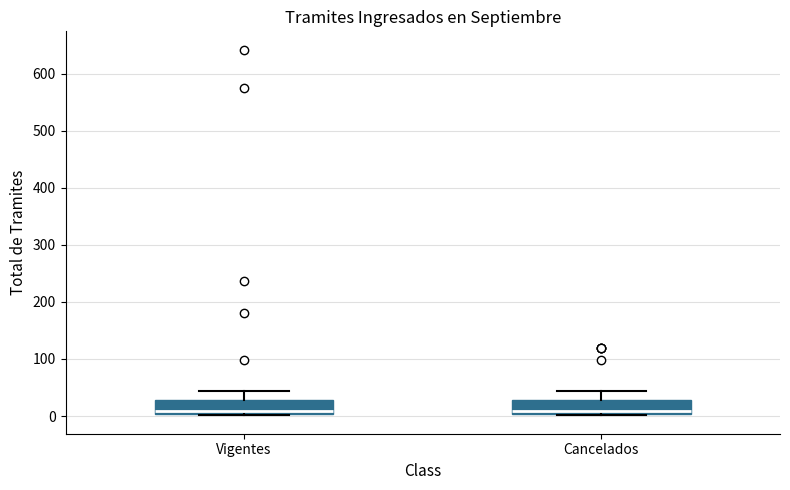

Reading left to right, transcribe this box plot: for each box, give where its median line is, the range the box spans, and where its two whiskers end, as read against the y-axis. The values are not printed on the chart, so give them approximately, as read against the axis.

Vigentes: median 10, box 0 to 30, whiskers 0 to 40
Cancelados: median 10, box 0 to 30, whiskers 0 to 40